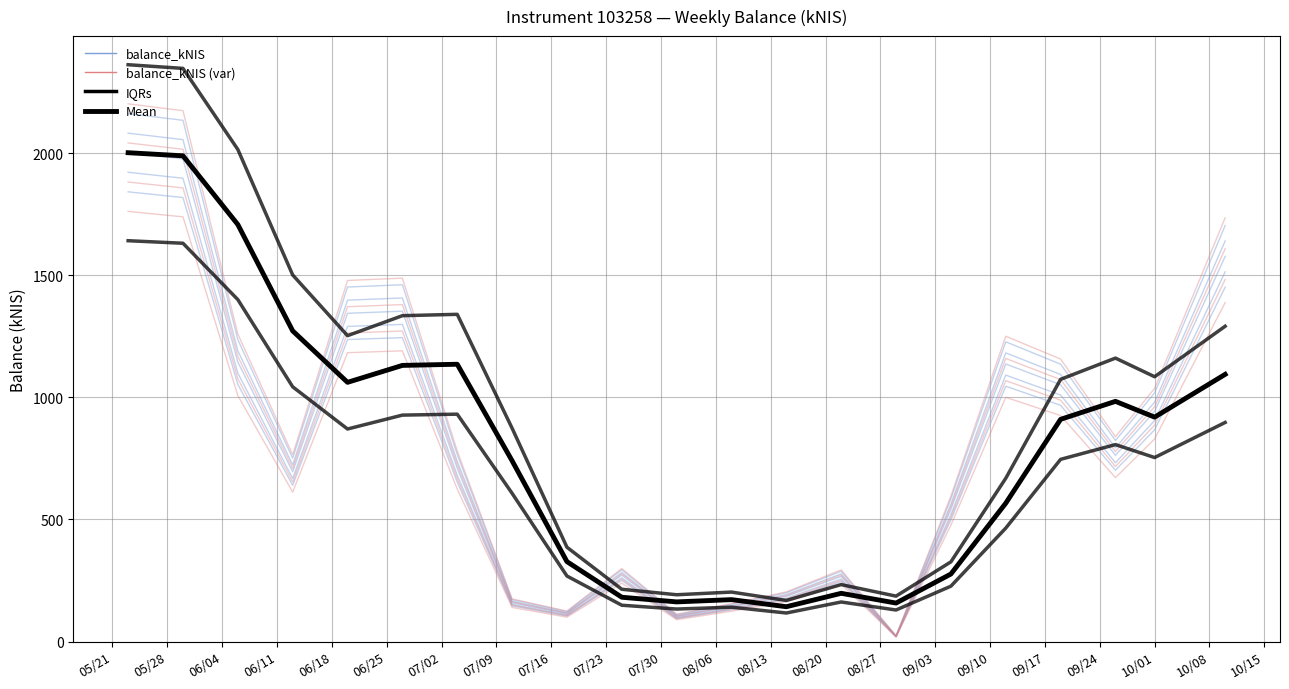

Read the balance_kNIS value at 08/06.

130.0